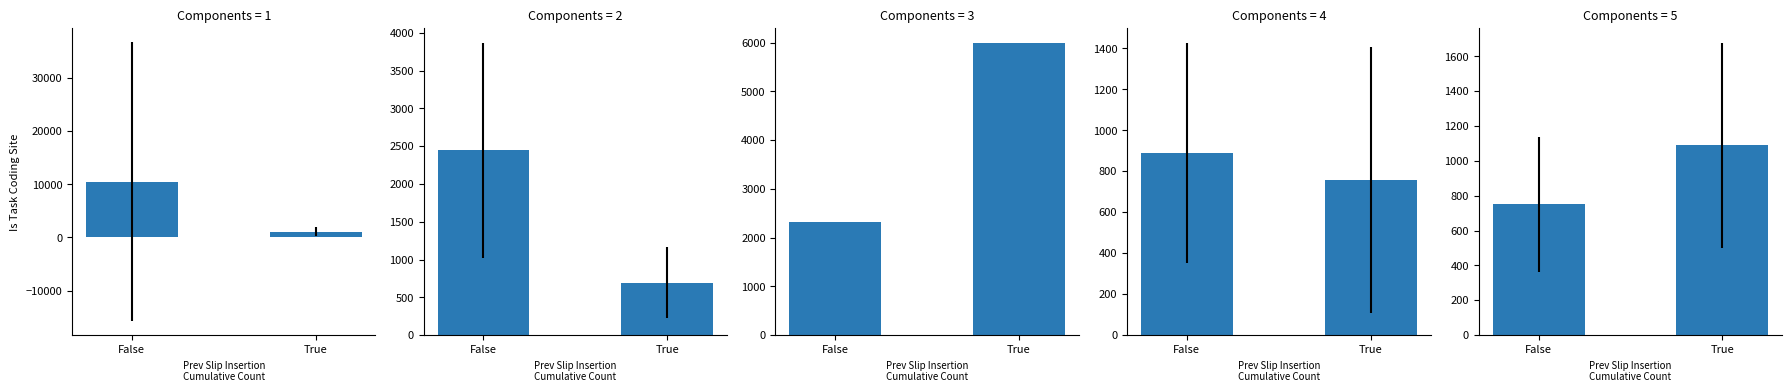

Reading left to right, list all the values displayed in this chart.

Anticipos de Refacci: 10514.6	1118.1
Anticipos de Servici: 2446.4	691.7
Credito Aseguradoras: 2319.6	6000.0
Factura de Mostrador: 890.6	756.6
Factura Orden Servic: 750.0	1088.4